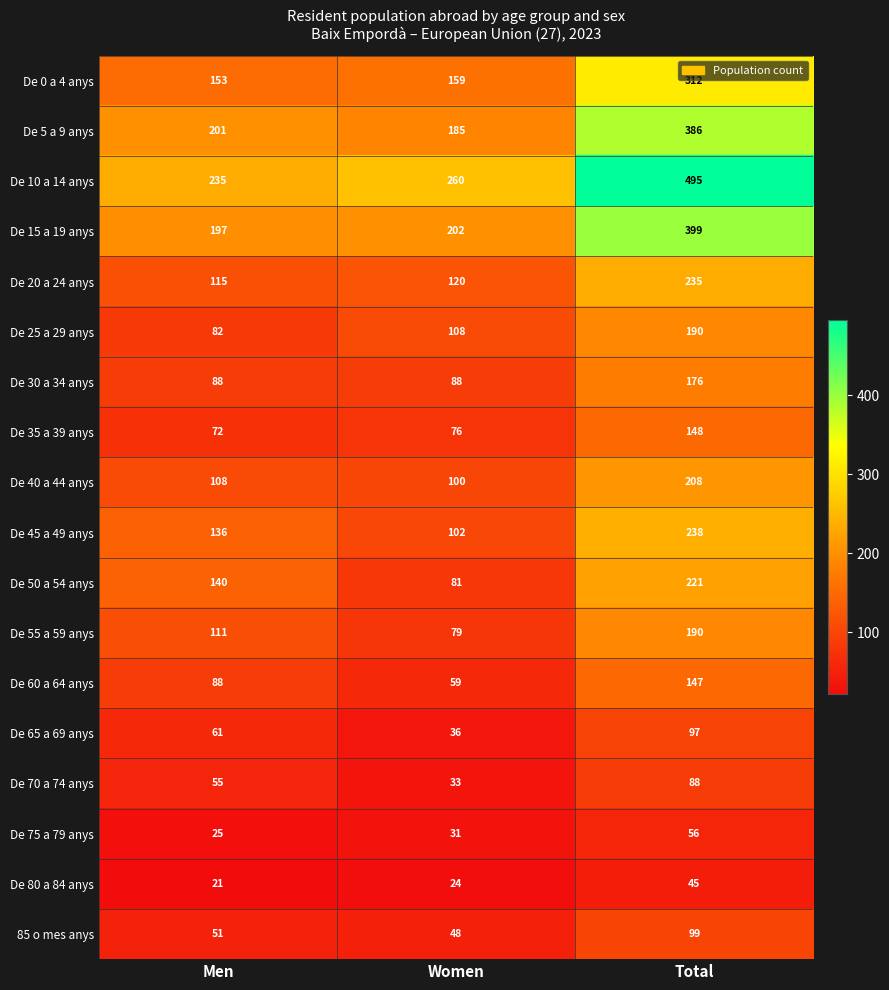

Which label corresponds to the largest value in the chart?

Total